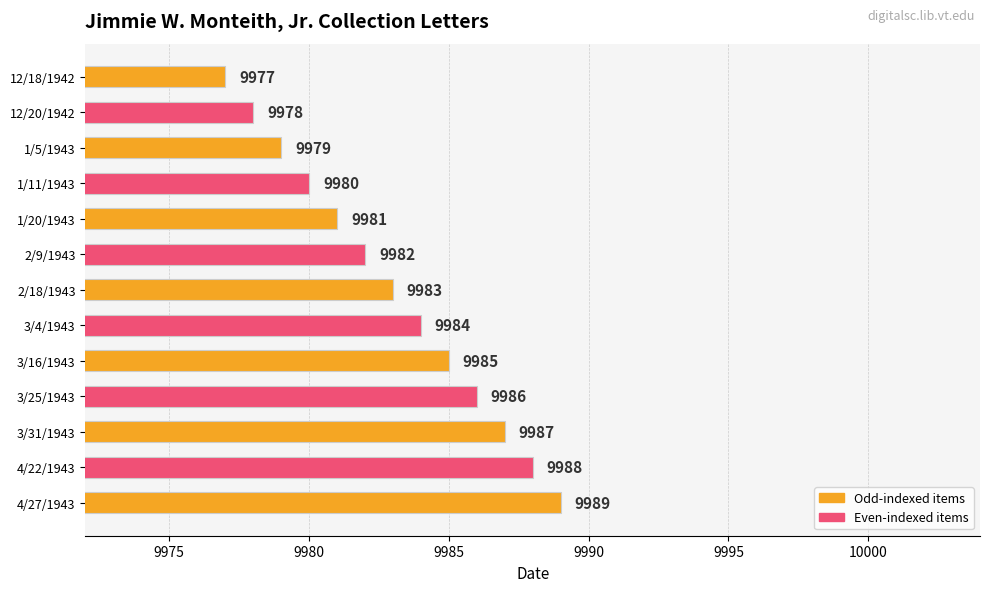

List the labels in order of value, largest first.

4/27/1943, 4/22/1943, 3/31/1943, 3/25/1943, 3/16/1943, 3/4/1943, 2/18/1943, 2/9/1943, 1/20/1943, 1/11/1943, 1/5/1943, 12/20/1942, 12/18/1942